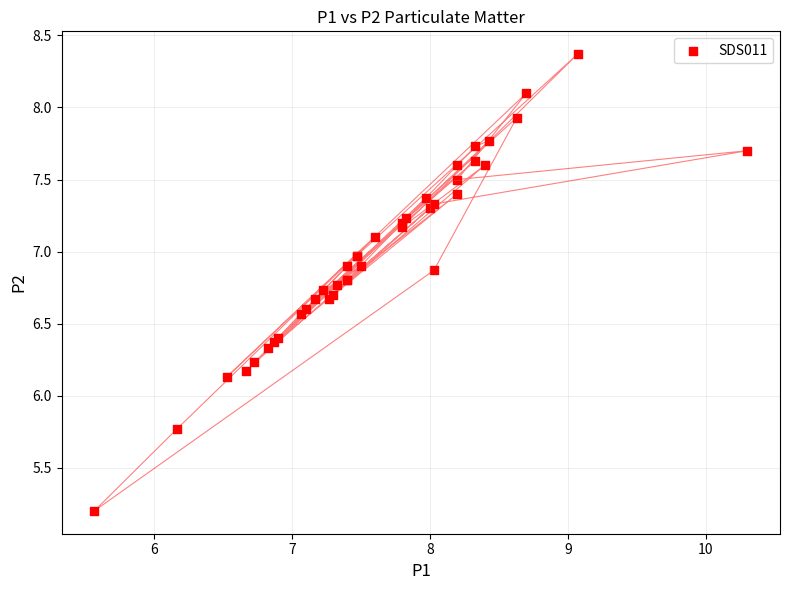

What Y value in the scatter plot is closest to 6?

6.1